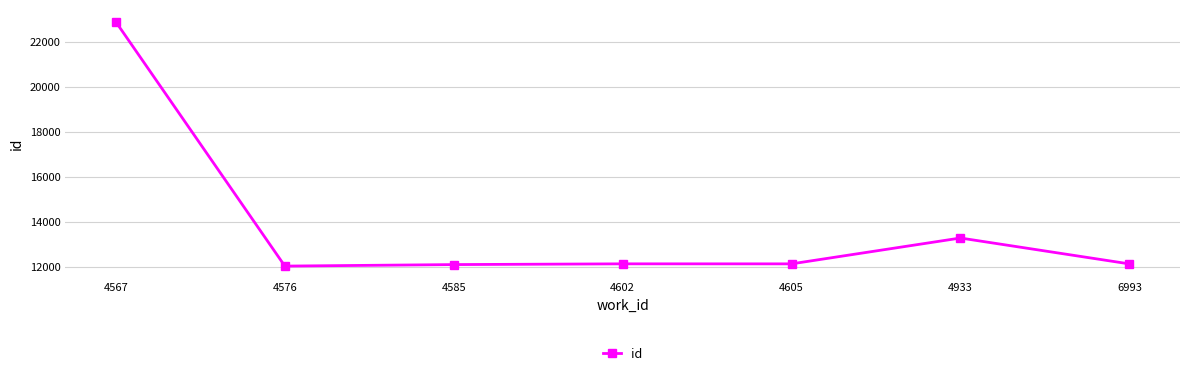

What is the sum of the values at 4567 and 4576?

34893